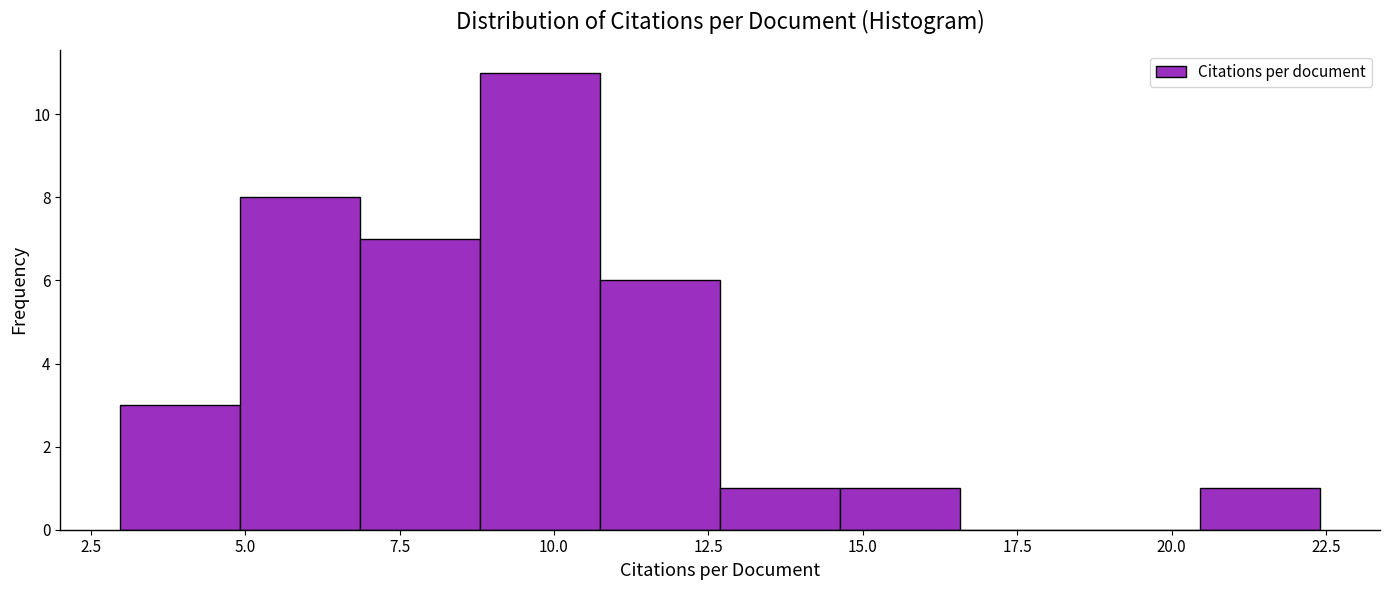

Around what value on the x-axis is the tallest bar? Give the approximate position of its centre, as read against the axis.

10.0